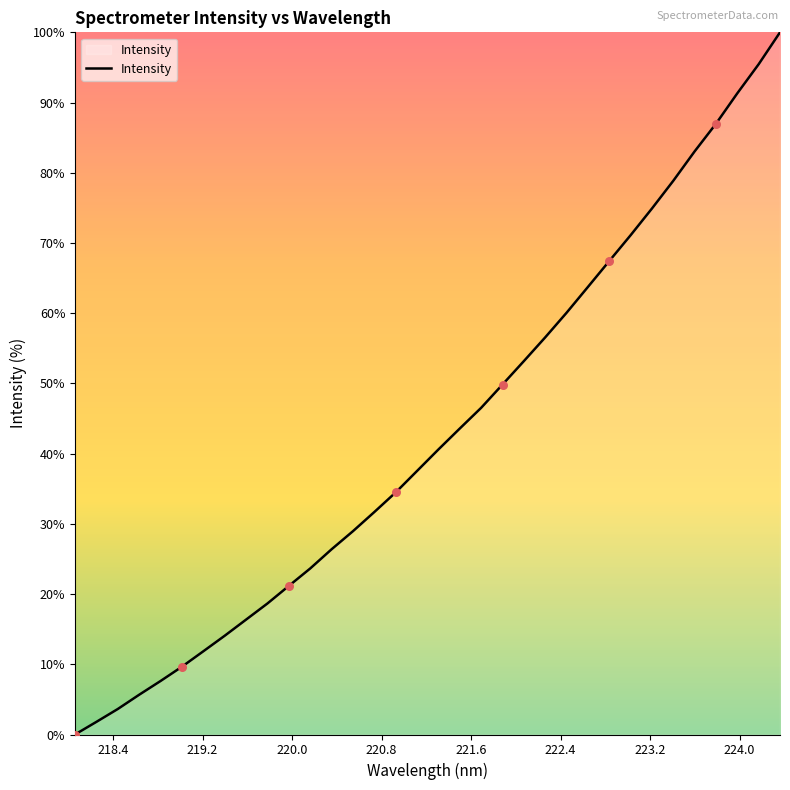

What is the maximum value shown in the chart?

100.0